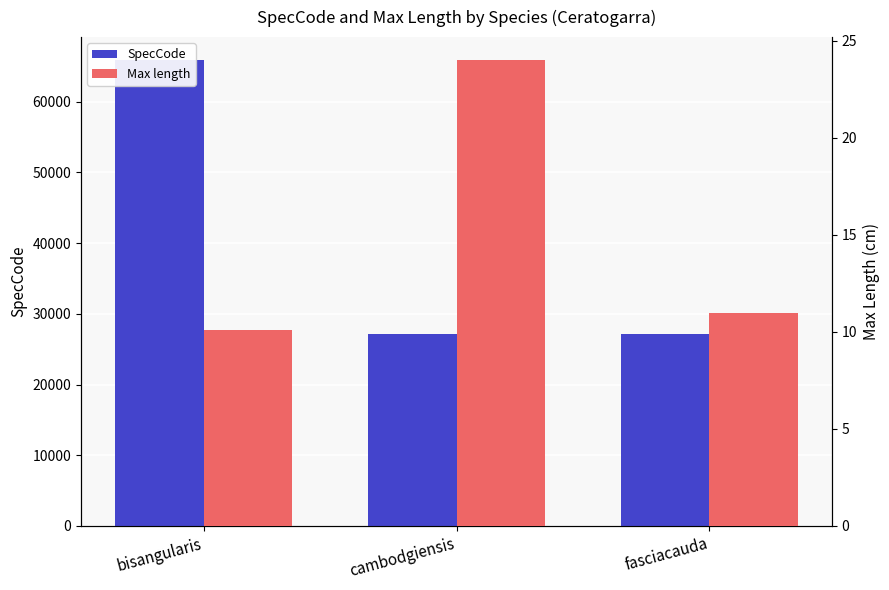

True or false: SpecCode has a value of 12690.8 at cambodgiensis.

False